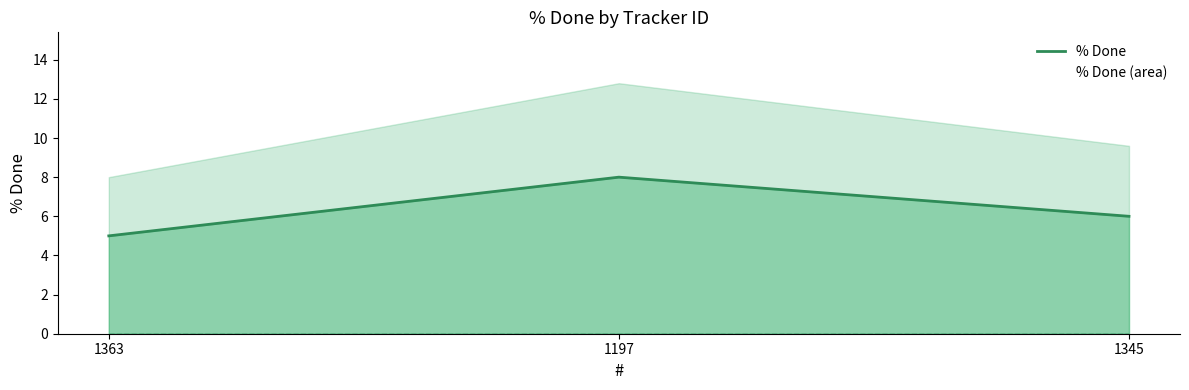

What is the label of the 1st point from the right?

1345